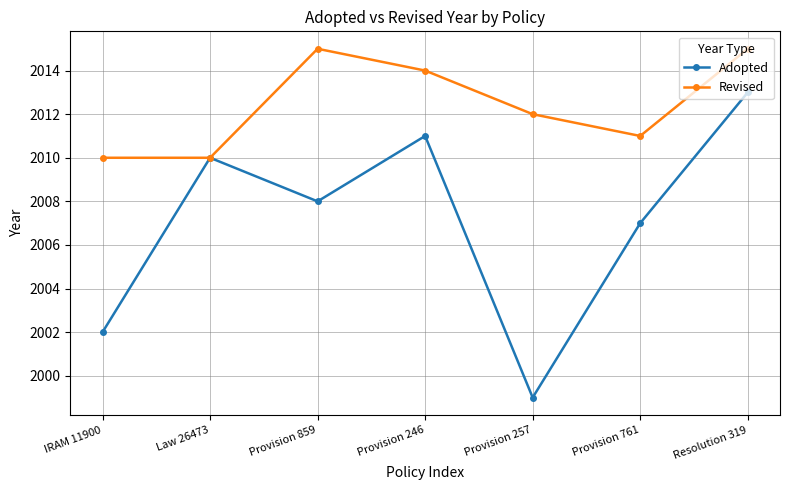

Reading right to left, what are all the values shown in this chart?

Adopted: Resolution 319=2013	Provision 761=2007	Provision 257=1999	Provision 246=2011	Provision 859=2008	Law 26473=2010	IRAM 11900=2002
Revised: Resolution 319=2015	Provision 761=2011	Provision 257=2012	Provision 246=2014	Provision 859=2015	Law 26473=2010	IRAM 11900=2010